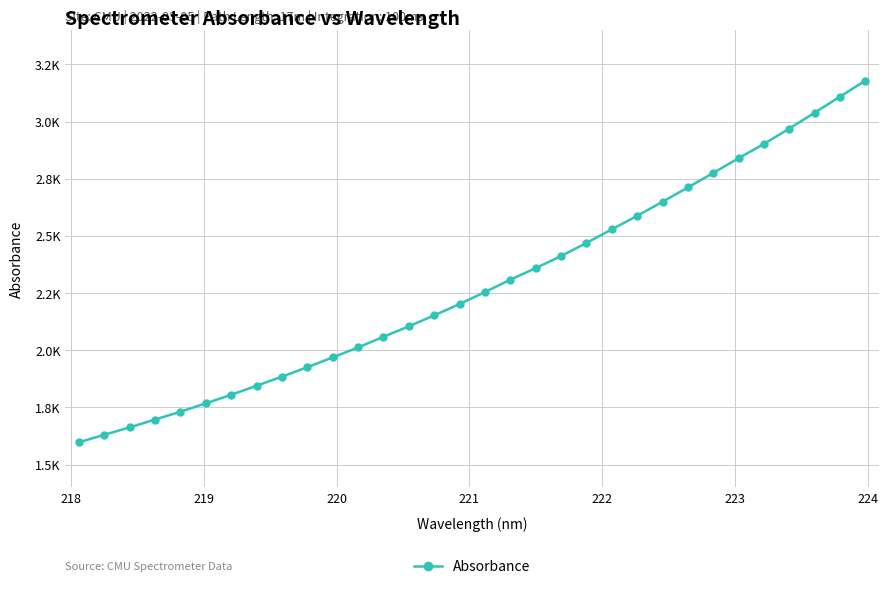

What is the smallest value displayed?

1597.6